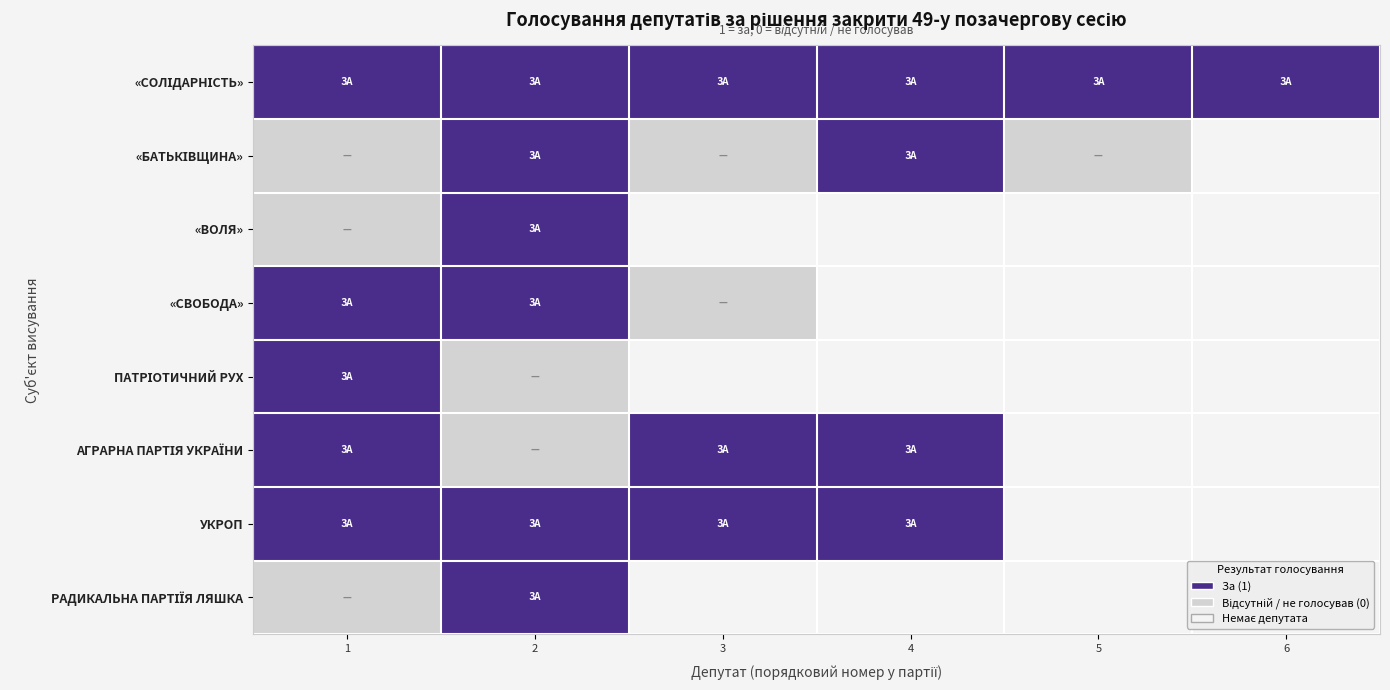

Rank the categories by «БАТЬКІВЩИНА» value from lowest to highest.

1, 3, 5, 2, 4, 6